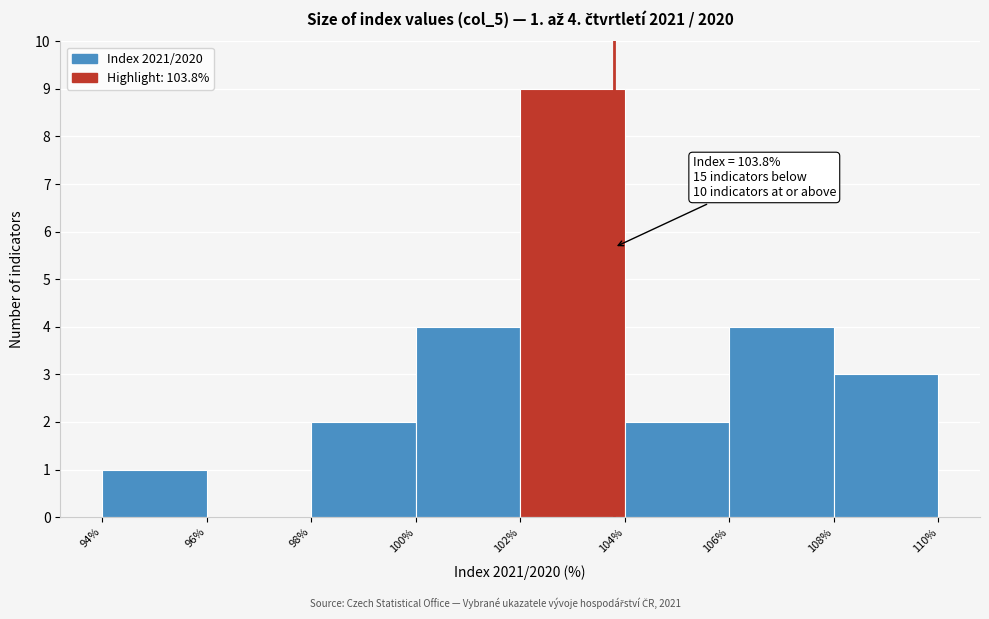

Over which range of the x-axis is the bar tallest?

102% to 104%